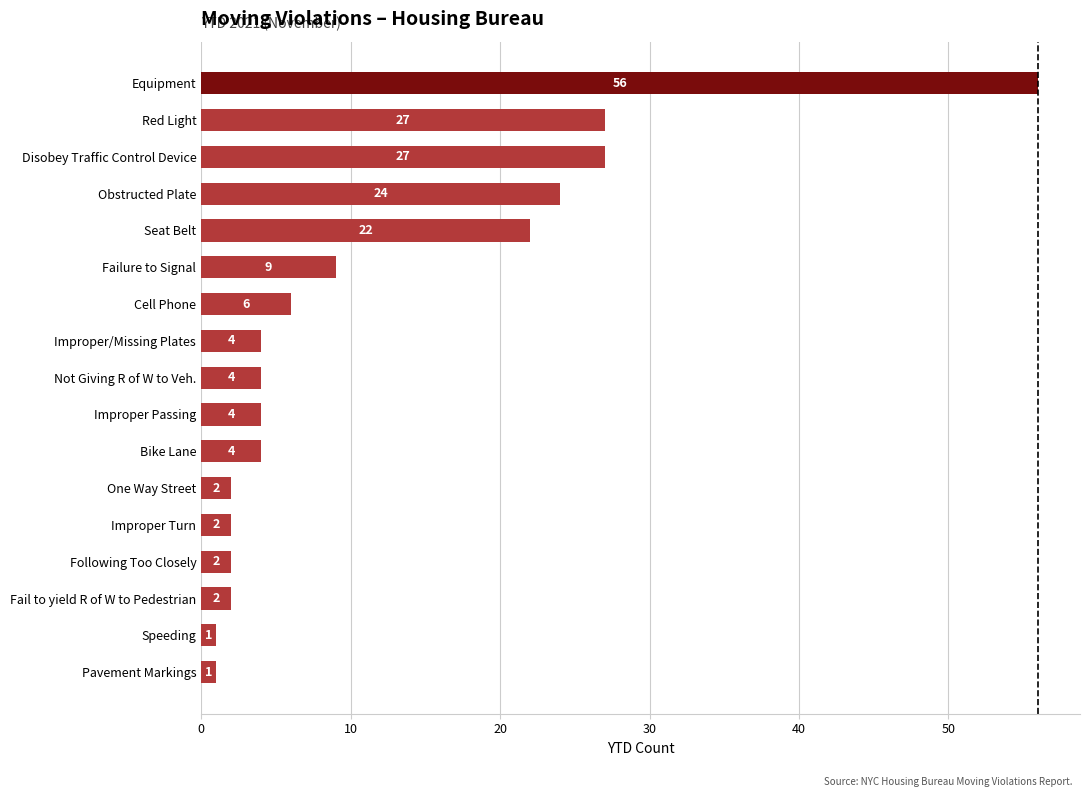

What is the minimum value shown in the chart?

1